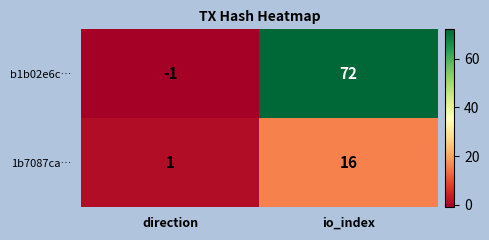

What is the smallest value displayed?

-1